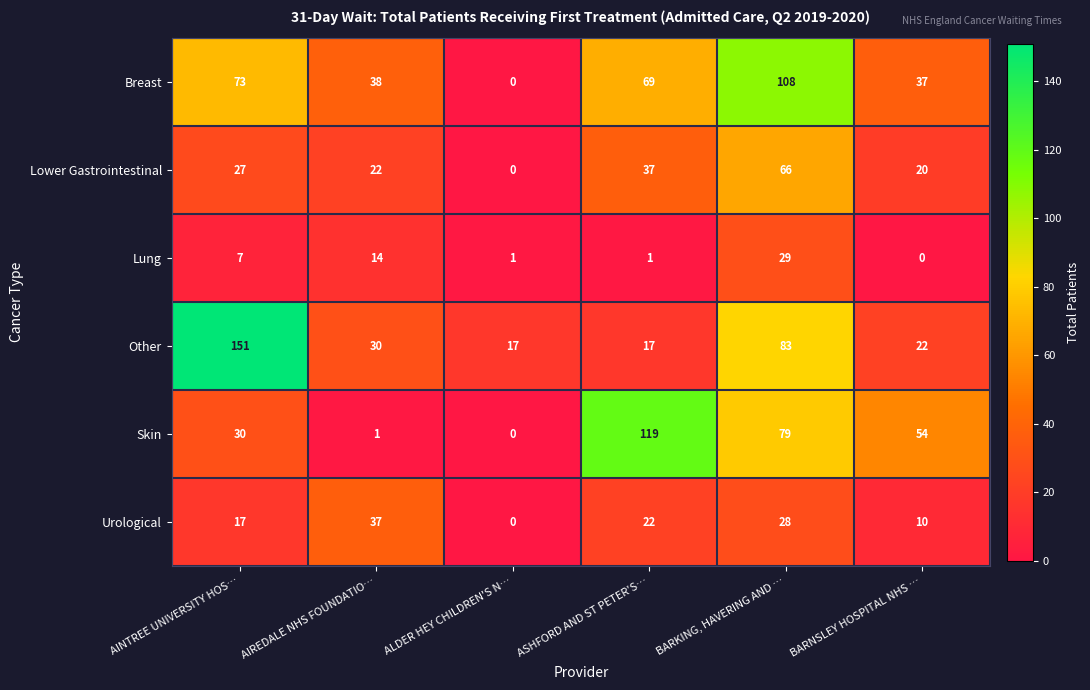

Read the Urological value at BARKING, HAVERING AND …, to the nearest 5.

30